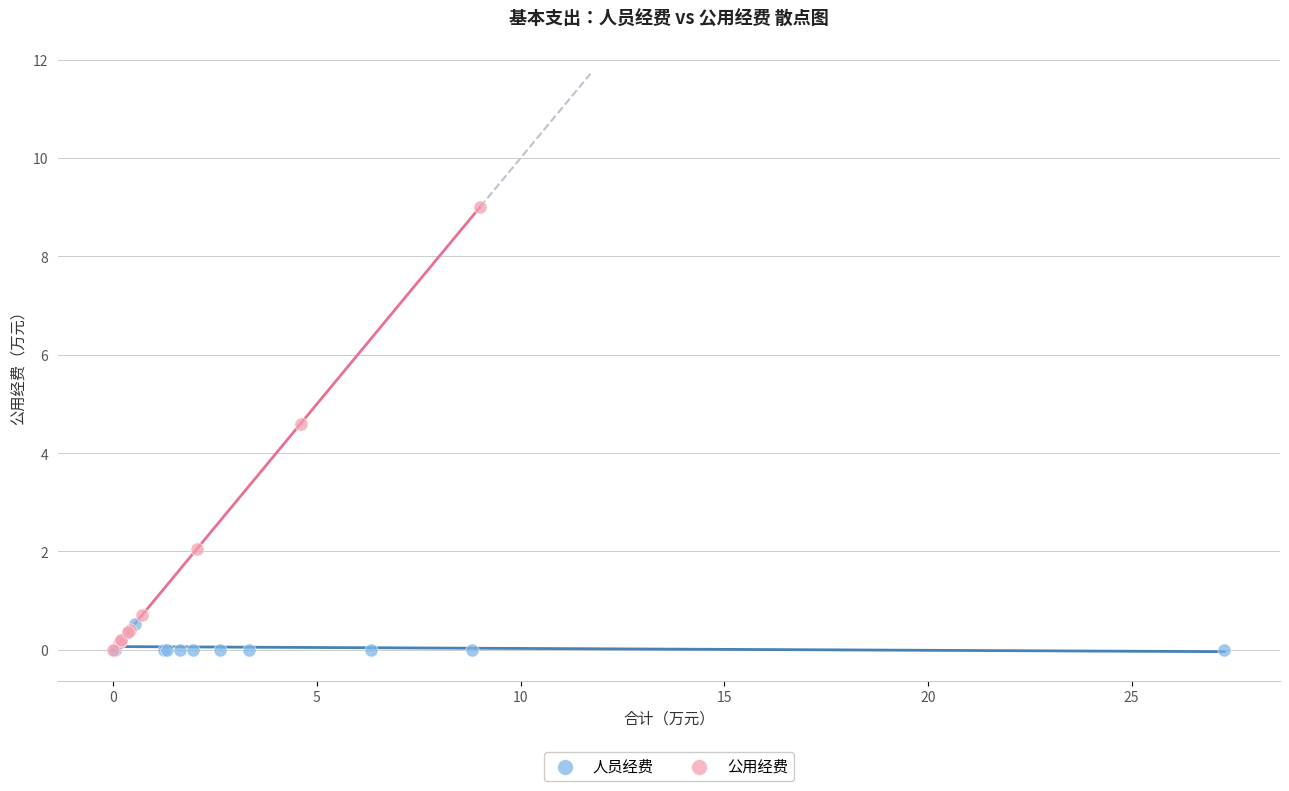

Which series contains the highest Y value?

公用经费